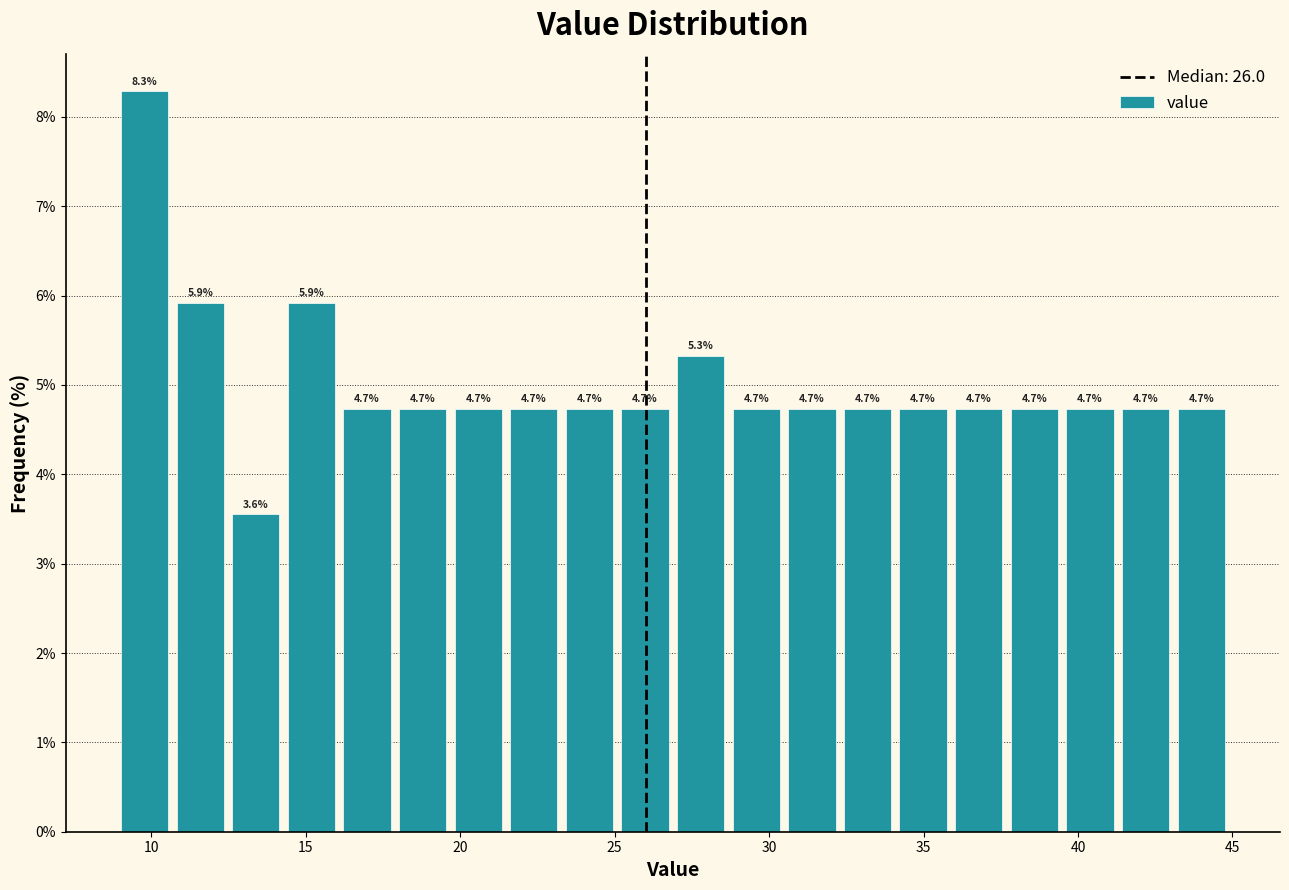

Around what value on the x-axis is the tallest bar? Give the approximate position of its centre, as read against the axis.

10.0